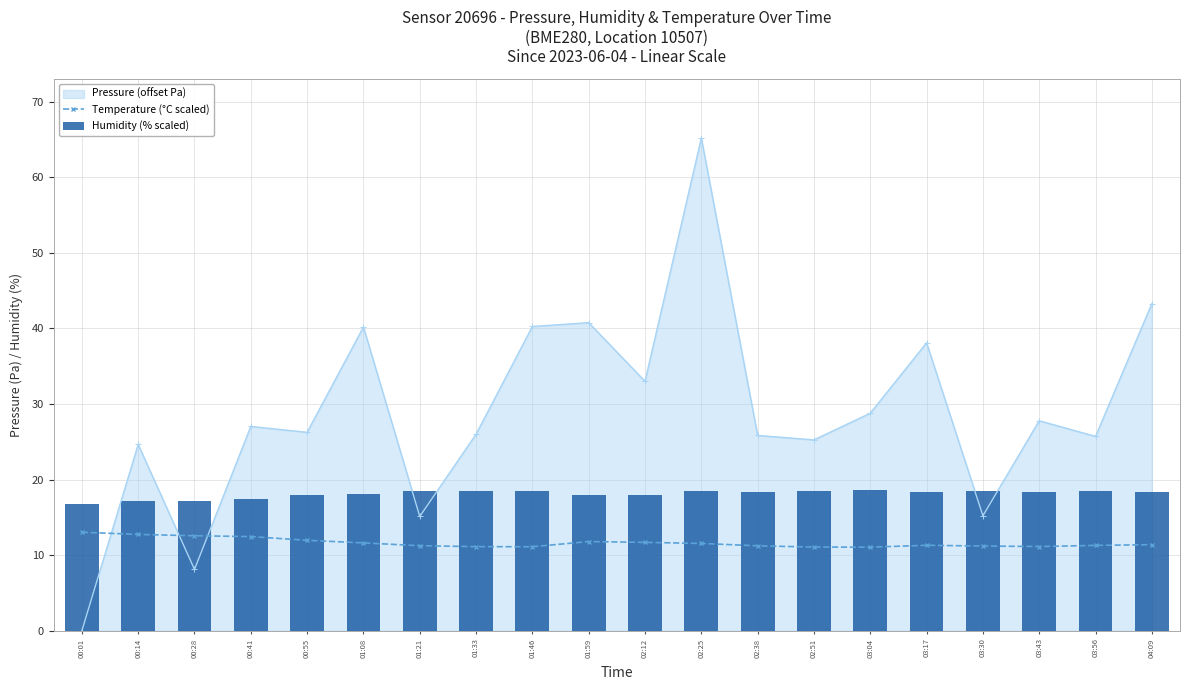

True or false: Temperature (°C scaled) has a value of 12.5 at 00:41.

True